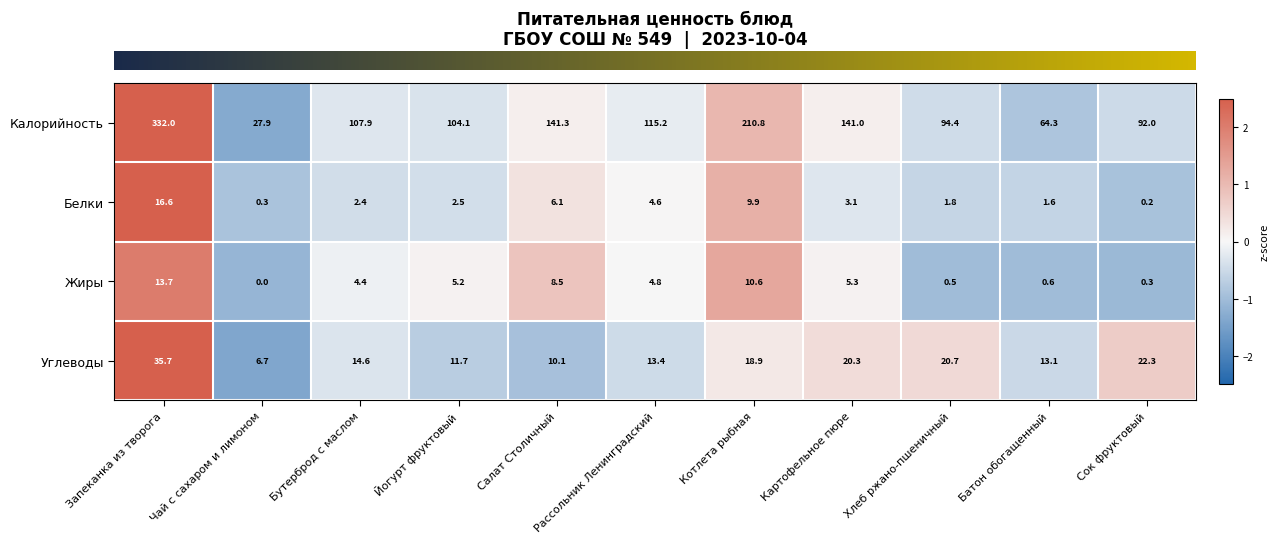

What is the total value across all series at Хлеб ржано-пшеничный?

117.4